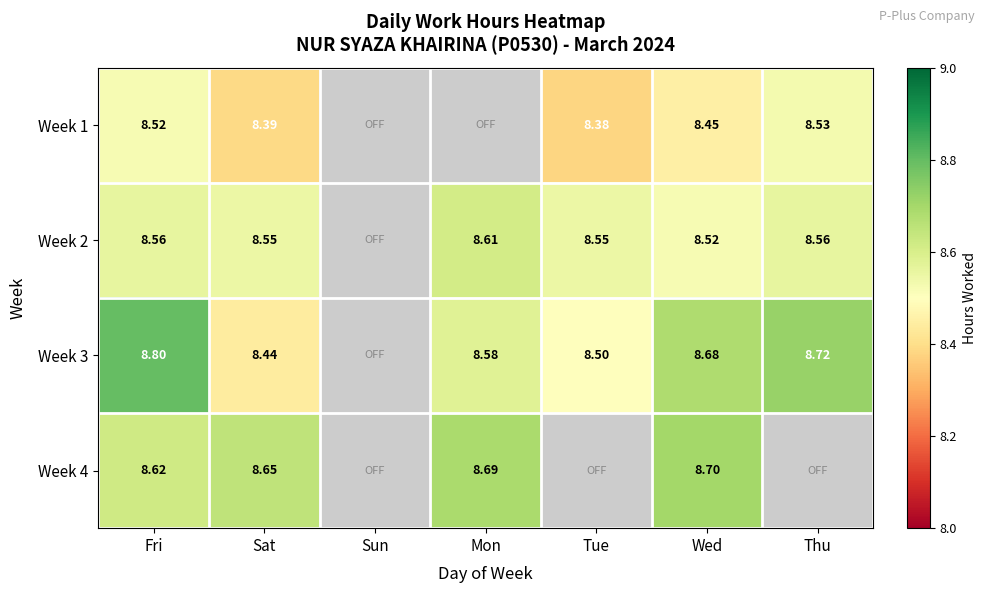

Is the value of Week 1 at Sat greater than the value of Week 3 at Tue?

No